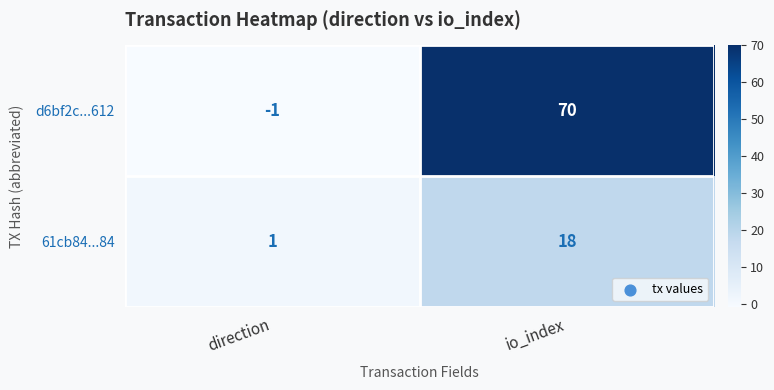

Rank the series at io_index from highest to lowest value.

d6bf2c...612, 61cb84...84